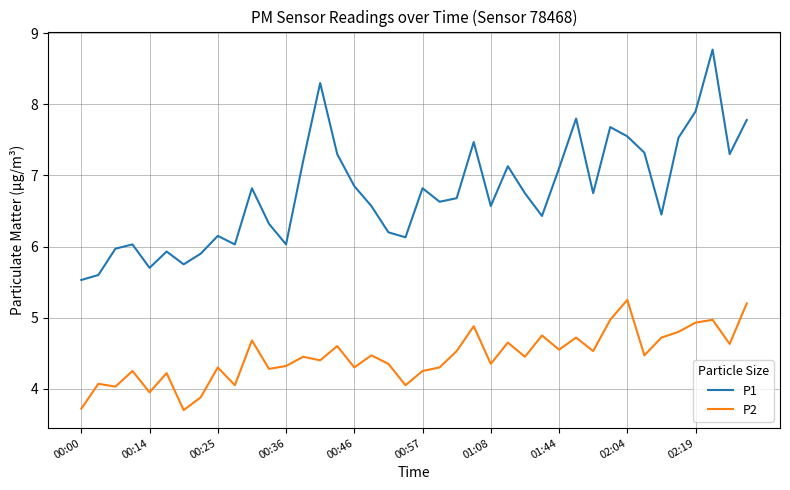

Does the chart display data point markers on the line(s)?

No